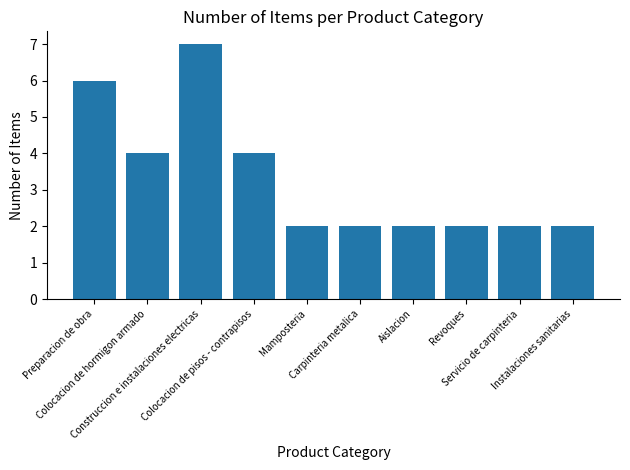

What is the maximum value shown in the chart?

7